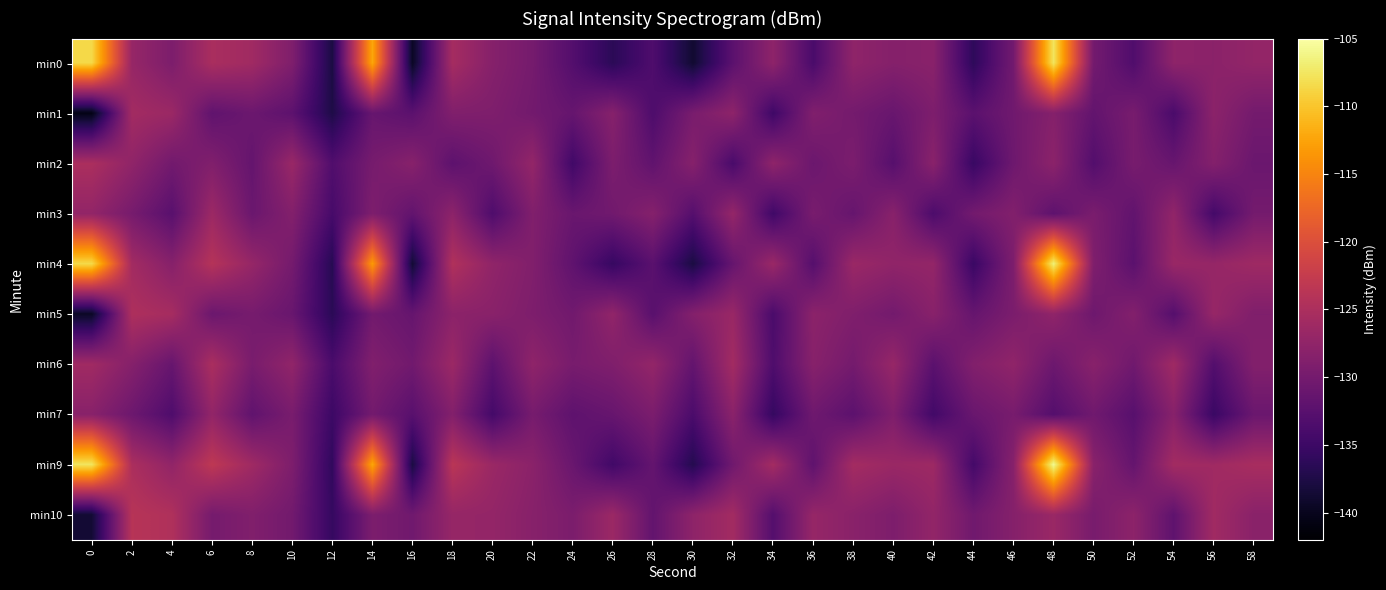

Reading right to left, transcribe all the data shown in this chart.

min0: 58=-127.2	56=-128.0	54=-127.7	52=-133.3	50=-130.1	48=-107.6	46=-130.2	44=-136.2	42=-128.2	40=-128.5	38=-127.6	36=-133.9	34=-127.7	32=-132.3	30=-138.8	28=-133.4	26=-136.5	24=-133.0	22=-129.9	20=-128.5	18=-125.5	16=-139.6	14=-112.2	12=-137.8	10=-129.1	8=-126.0	6=-125.1	4=-129.3	2=-127.0	0=-108.6
min1: 58=-130.1	56=-127.9	54=-133.8	52=-129.7	50=-131.6	48=-128.5	46=-130.4	44=-132.3	42=-129.2	40=-131.1	38=-130.0	36=-128.9	34=-134.8	32=-127.7	30=-129.6	28=-133.5	26=-128.4	24=-131.3	22=-130.2	20=-129.1	18=-128.9	16=-132.3	14=-131.2	12=-137.5	10=-132.1	8=-130.8	6=-131.8	4=-126.5	2=-125.8	0=-140.6
min2: 58=-130.9	56=-128.6	54=-131.2	52=-129.7	50=-133.0	48=-127.9	46=-130.6	44=-135.3	42=-128.1	40=-132.7	38=-129.4	36=-130.8	34=-127.6	32=-133.9	30=-128.4	28=-131.8	26=-129.3	24=-134.6	22=-127.2	20=-130.5	18=-132.1	16=-128.3	14=-129.8	12=-133.2	10=-126.7	8=-131.4	6=-128.9	4=-130.2	2=-127.5	0=-125.0
min3: 58=-130.0	56=-134.3	54=-127.4	52=-131.7	50=-129.5	48=-132.0	46=-128.8	44=-130.1	42=-133.6	40=-128.2	38=-131.3	36=-129.6	34=-134.7	32=-127.1	30=-132.8	28=-128.5	26=-130.3	24=-131.0	22=-128.9	20=-133.4	18=-127.8	16=-131.6	14=-129.2	12=-134.1	10=-128.7	8=-130.9	6=-126.4	4=-132.5	2=-129.8	0=-127.3
min4: 58=-126.2	56=-127.0	54=-126.7	52=-132.3	50=-129.0	48=-106.6	46=-129.2	44=-135.2	42=-127.2	40=-127.5	38=-126.6	36=-132.8	34=-126.6	32=-131.3	30=-137.8	28=-132.4	26=-135.5	24=-131.9	22=-128.9	20=-127.5	18=-124.5	16=-138.6	14=-113.2	12=-136.8	10=-130.0	8=-127.0	6=-124.1	4=-128.4	2=-125.8	0=-108.5
min5: 58=-129.0	56=-126.9	54=-132.8	52=-128.7	50=-130.6	48=-127.5	46=-129.4	44=-131.3	42=-128.2	40=-130.1	38=-129.0	36=-127.9	34=-133.8	32=-126.7	30=-128.6	28=-132.5	26=-127.4	24=-130.3	22=-129.2	20=-128.1	18=-127.9	16=-131.3	14=-130.2	12=-136.5	10=-131.1	8=-129.8	6=-130.8	4=-125.5	2=-124.8	0=-139.5
min6: 58=-128.7	56=-133.0	54=-126.1	52=-130.4	50=-128.2	48=-130.7	46=-127.5	44=-128.8	42=-132.3	40=-126.9	38=-130.0	36=-128.3	34=-133.4	32=-125.8	30=-131.5	28=-127.2	26=-129.0	24=-129.7	22=-127.6	20=-132.1	18=-126.5	16=-130.3	14=-128.9	12=-133.8	10=-127.4	8=-129.6	6=-125.1	4=-131.2	2=-128.5	0=-126.0
min7: 58=-130.9	56=-135.2	54=-128.3	52=-132.6	50=-130.4	48=-132.9	46=-129.7	44=-131.0	42=-134.5	40=-129.1	38=-132.2	36=-130.5	34=-135.6	32=-128.0	30=-133.7	28=-129.4	26=-131.2	24=-132.0	22=-129.8	20=-134.3	18=-128.7	16=-132.5	14=-130.1	12=-135.0	10=-129.6	8=-131.8	6=-127.3	4=-133.4	2=-130.7	0=-128.2
min9: 58=-125.3	56=-126.1	54=-125.8	52=-131.4	50=-128.1	48=-105.7	46=-128.3	44=-134.3	42=-126.3	40=-126.6	38=-125.7	36=-131.9	34=-125.7	32=-130.4	30=-137.0	28=-131.5	26=-134.6	24=-131.0	22=-128.0	20=-126.6	18=-123.6	16=-137.8	14=-112.3	12=-136.0	10=-129.2	8=-126.1	6=-123.2	4=-127.4	2=-125.0	0=-107.6
min10: 58=-128.1	56=-126.0	54=-131.9	52=-127.8	50=-129.7	48=-126.6	46=-128.5	44=-130.4	42=-127.3	40=-129.2	38=-128.1	36=-127.0	34=-132.9	32=-125.8	30=-127.7	28=-131.6	26=-126.5	24=-129.4	22=-128.3	20=-127.2	18=-127.0	16=-130.4	14=-129.3	12=-135.6	10=-130.2	8=-128.9	6=-129.9	4=-124.6	2=-123.9	0=-138.6